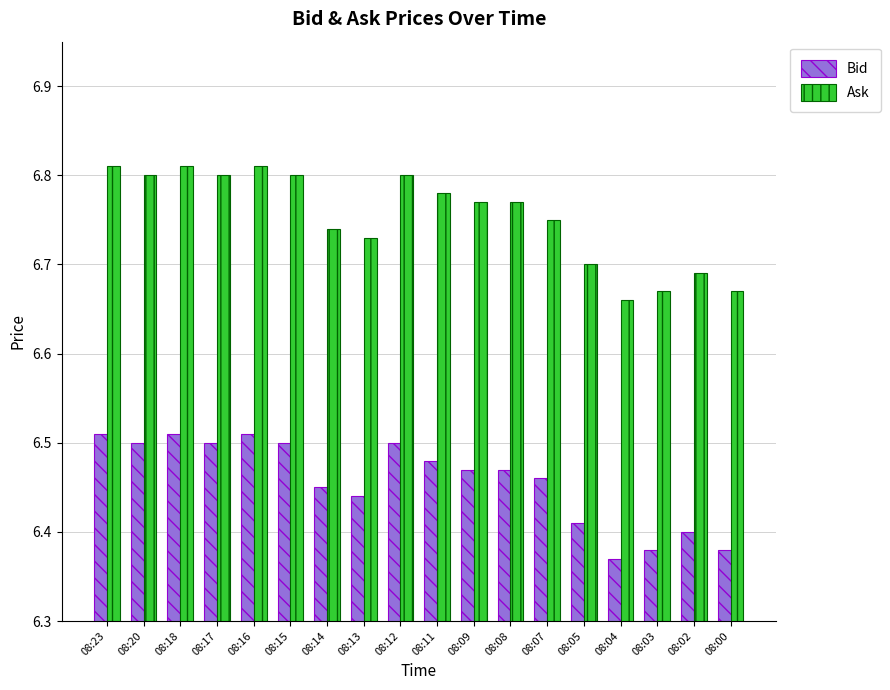

At 08:05, list the series in order from largest to smallest.

Ask, Bid